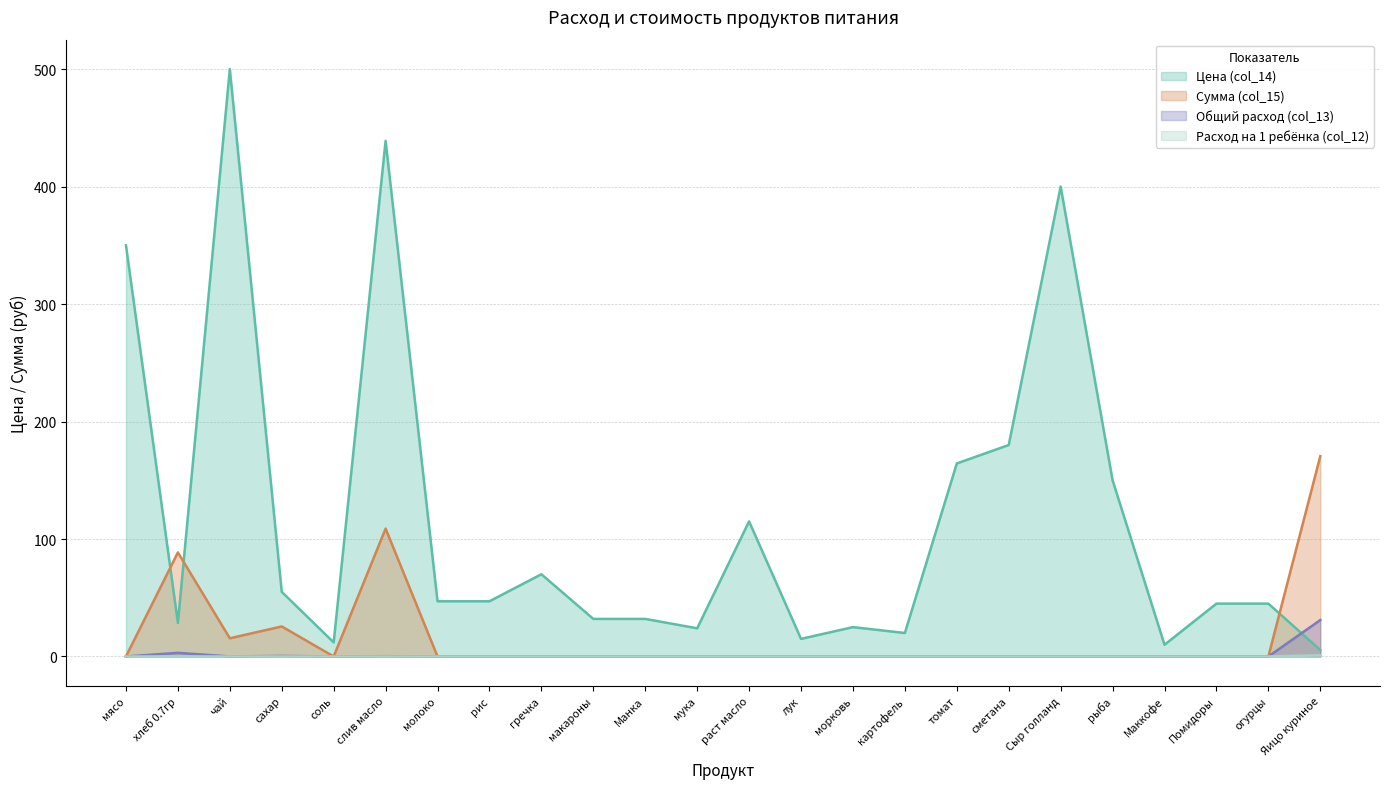

List the series in order of their peak value, lowest first.

Расход на 1 ребёнка (col_12), Общий расход (col_13), Сумма (col_15), Цена (col_14)